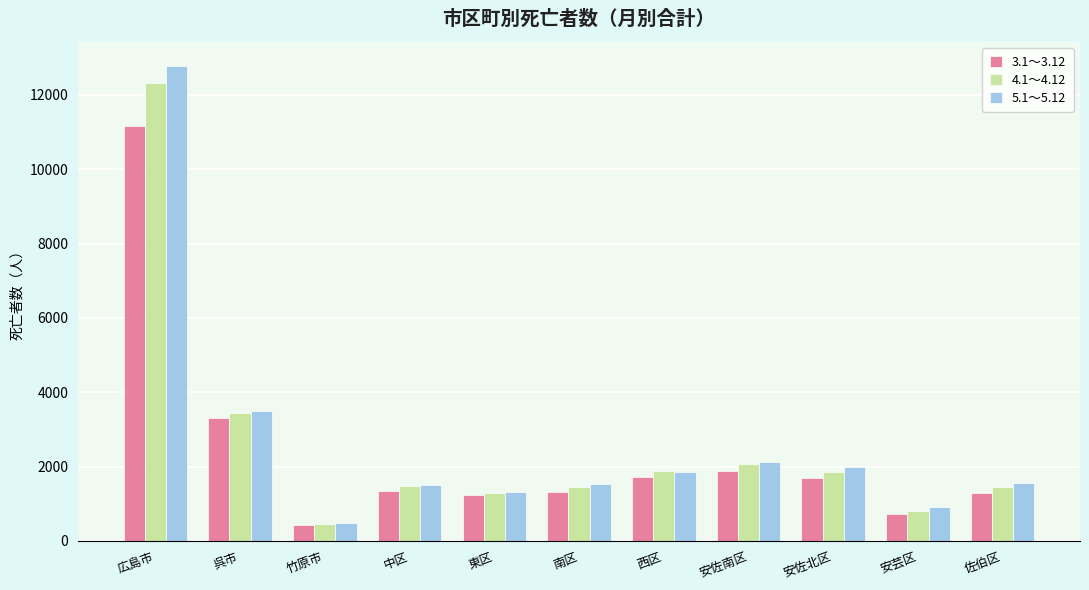

What is the difference between the 3.1〜3.12 values at 安佐南区 and 安芸区?

1163